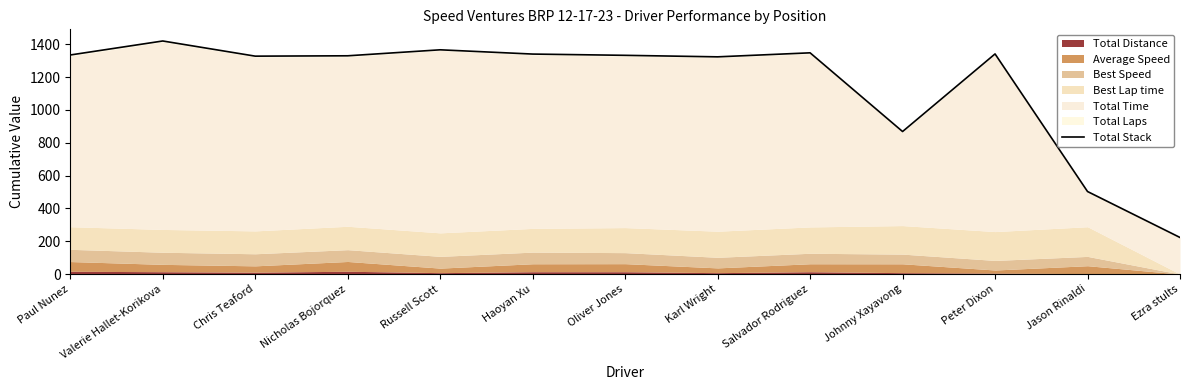

What is the maximum value shown in the chart?

1420.4